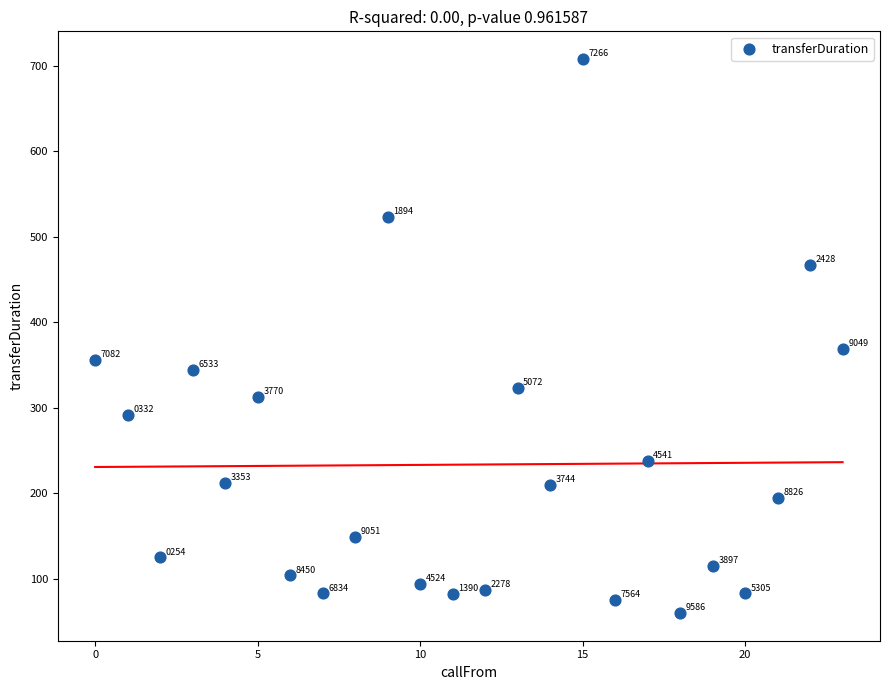

What is the range of Y values (max minus min)?

648